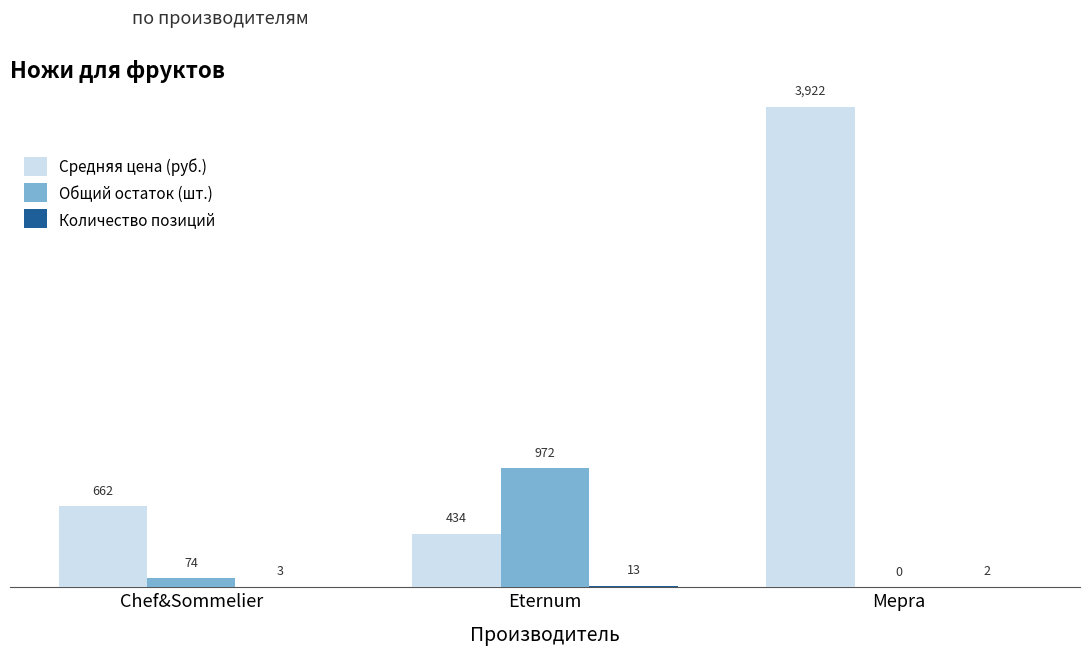

The value of Средняя цена (руб.) at Mepra is 3922. True or false?

True